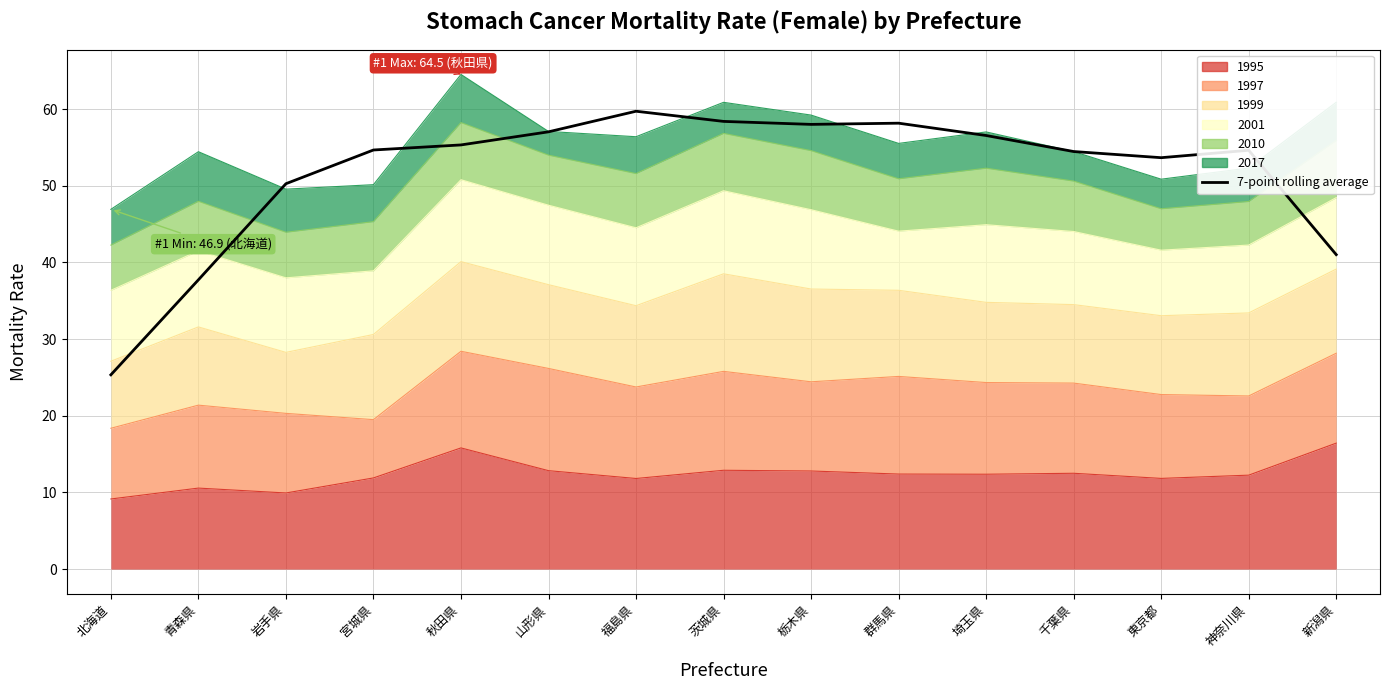

True or false: the data shows 8.9 at 新潟県.

False